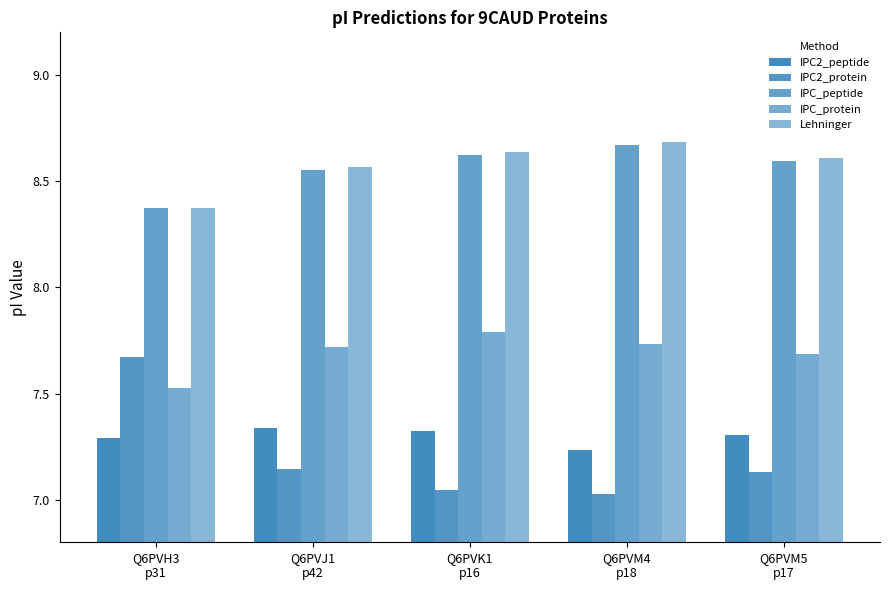

Reading left to right, transcribe all the data shown in this chart.

IPC2_peptide: Q6PVH3
p31=7.3	Q6PVJ1
p42=7.3	Q6PVK1
p16=7.3	Q6PVM4
p18=7.2	Q6PVM5
p17=7.3
IPC2_protein: Q6PVH3
p31=7.7	Q6PVJ1
p42=7.1	Q6PVK1
p16=7.0	Q6PVM4
p18=7.0	Q6PVM5
p17=7.1
IPC_peptide: Q6PVH3
p31=8.4	Q6PVJ1
p42=8.6	Q6PVK1
p16=8.6	Q6PVM4
p18=8.7	Q6PVM5
p17=8.6
IPC_protein: Q6PVH3
p31=7.5	Q6PVJ1
p42=7.7	Q6PVK1
p16=7.8	Q6PVM4
p18=7.7	Q6PVM5
p17=7.7
Lehninger: Q6PVH3
p31=8.4	Q6PVJ1
p42=8.6	Q6PVK1
p16=8.6	Q6PVM4
p18=8.7	Q6PVM5
p17=8.6